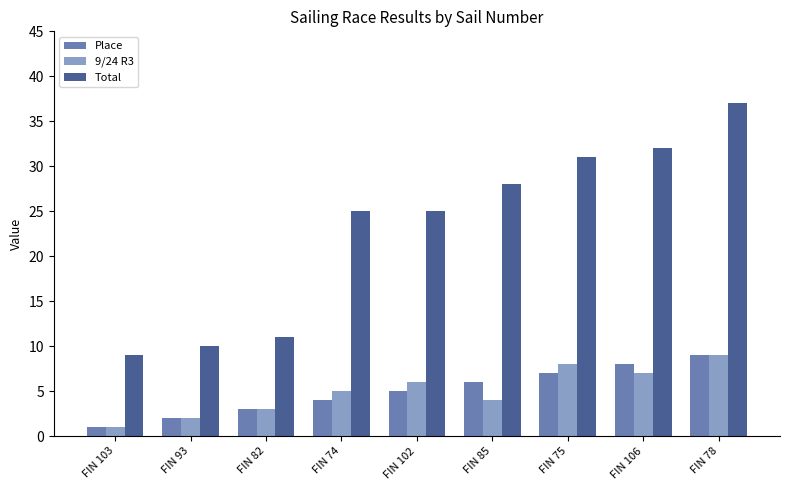

What is the average value of the 9/24 R3 series?

5